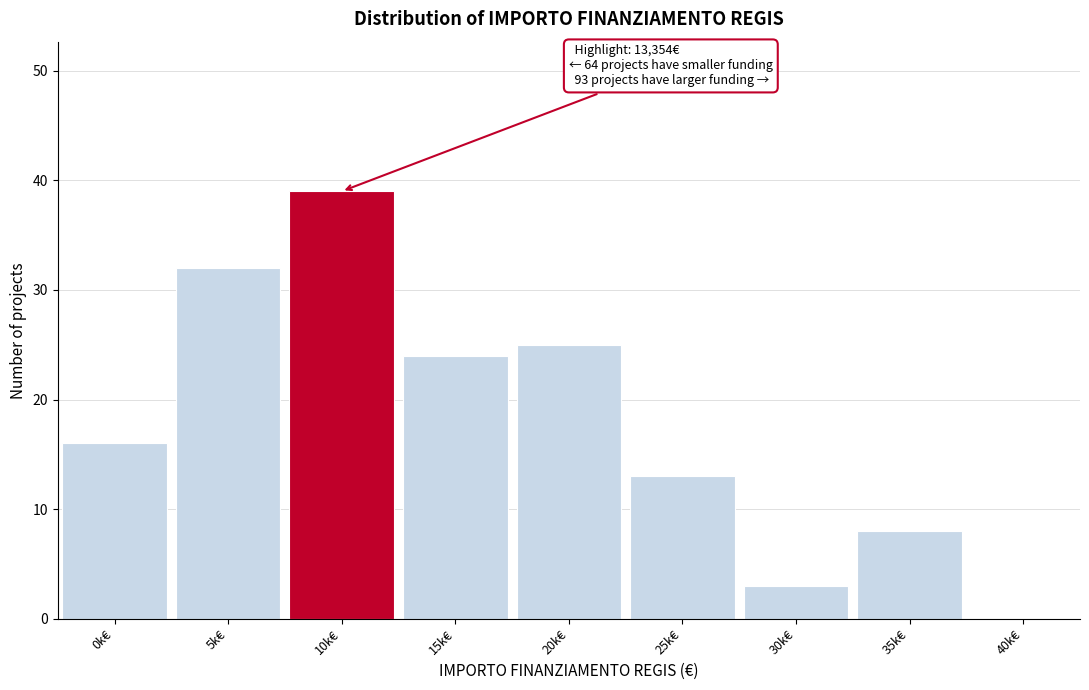

Reading right to left, transcribe all the data shown in this chart.

40k€=0	35k€=8	30k€=3	25k€=13	20k€=25	15k€=24	10k€=39	5k€=32	0k€=16